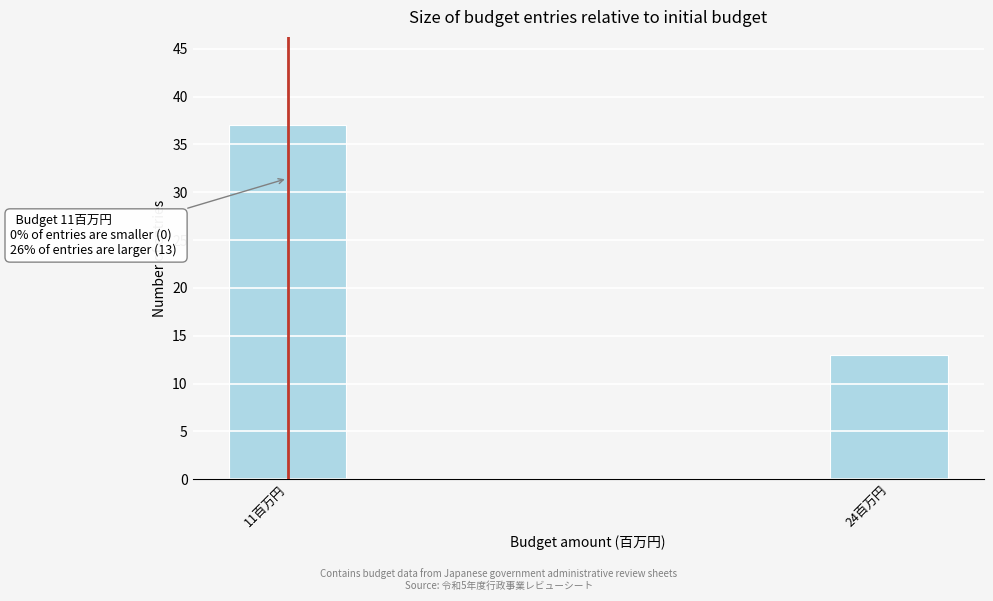

Reading left to right, list all the values displayed in this chart.

11百万円=37	24百万円=13